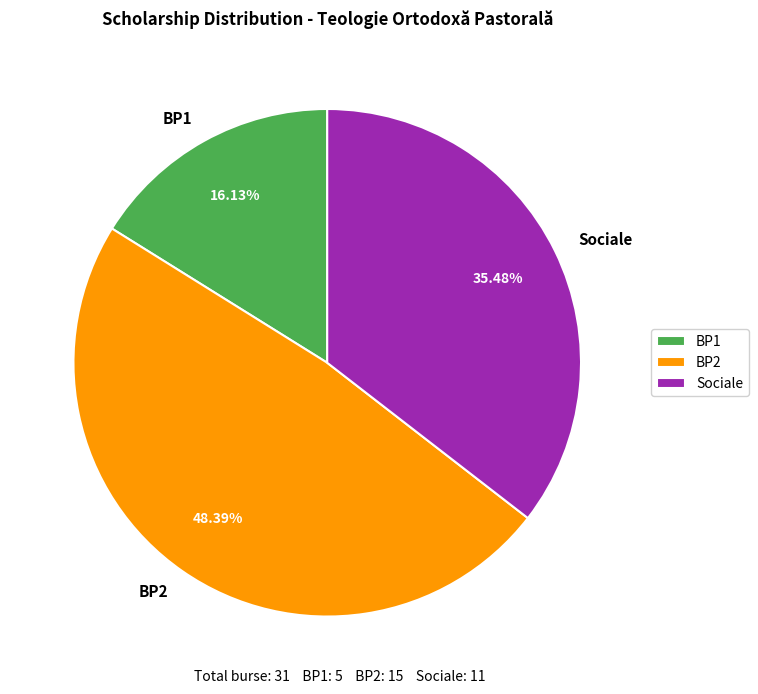

True or false: Sociale accounts for 35% of the total.

True